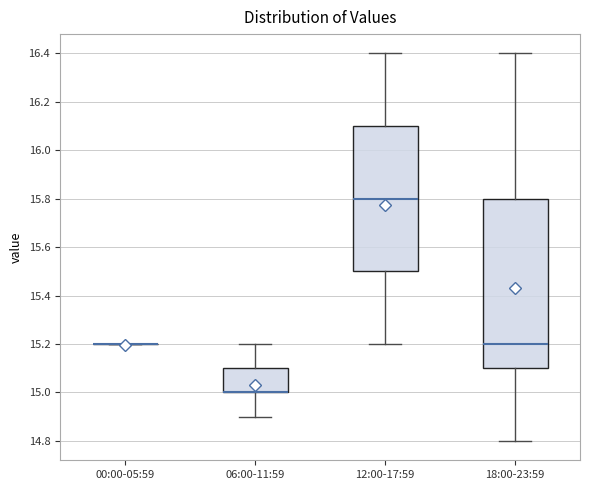

Where is the upper edge of the box for 18:00-23:59 on the y-axis? The values are not printed on the chart, so give them approximately, as read against the axis.

15.8